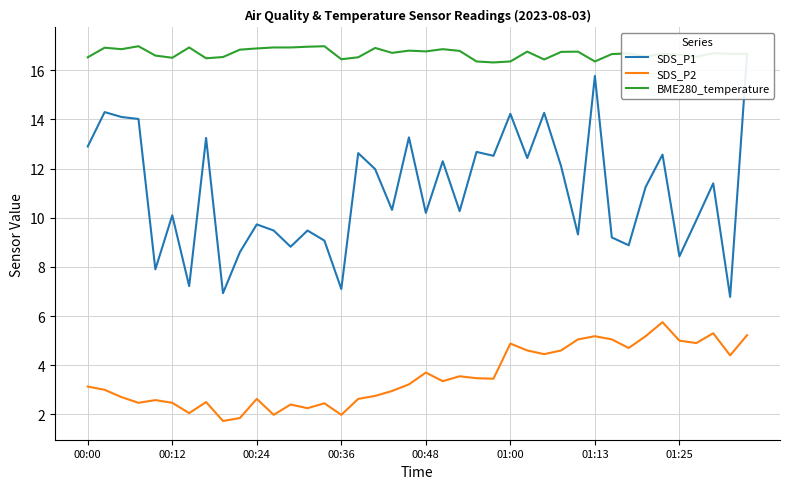

What is the maximum value for BME280_temperature?

17.0